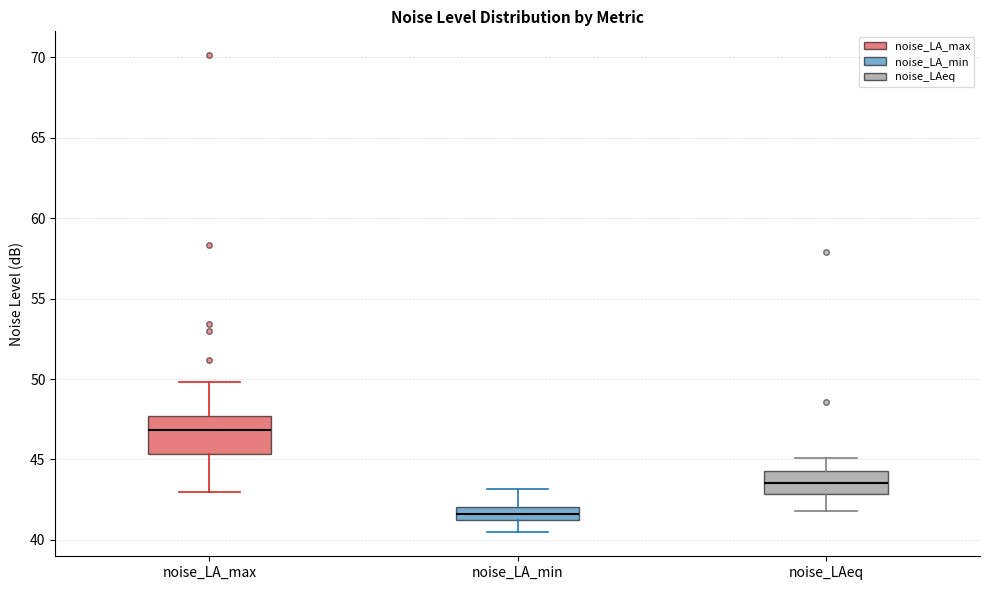

Reading left to right, read every box against the y-axis: the position of its median line, the range the box covers, and the ends of its whiskers. The values are not printed on the chart, so give them approximately, as read against the axis.

noise_LA_max: median 47.0, box 45.5 to 47.5, whiskers 43.0 to 50.0
noise_LA_min: median 41.5, box 41.0 to 42.0, whiskers 40.5 to 43.0
noise_LAeq: median 43.5, box 43.0 to 44.5, whiskers 42.0 to 45.0